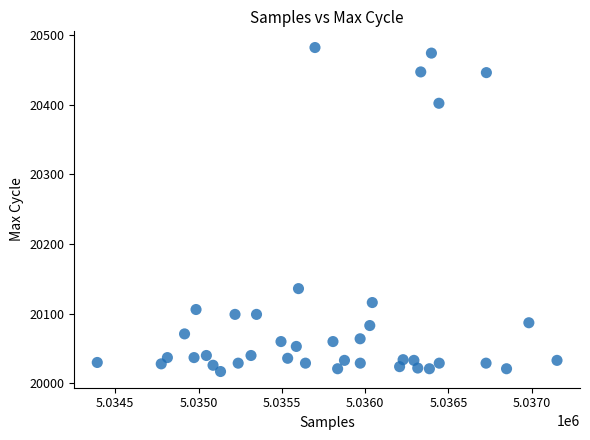

What is the range of Y values (max minus min)?

465